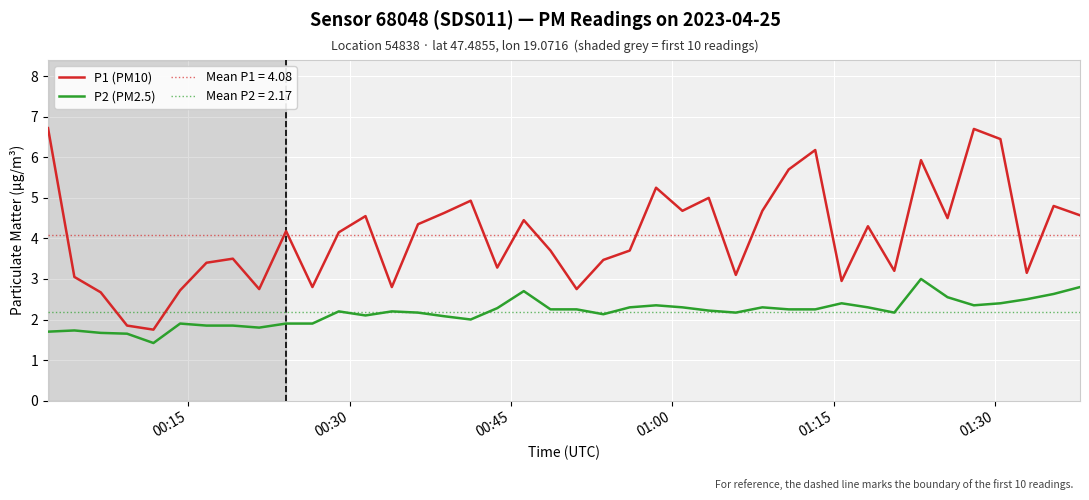

What is the minimum value shown in the chart?

1.4